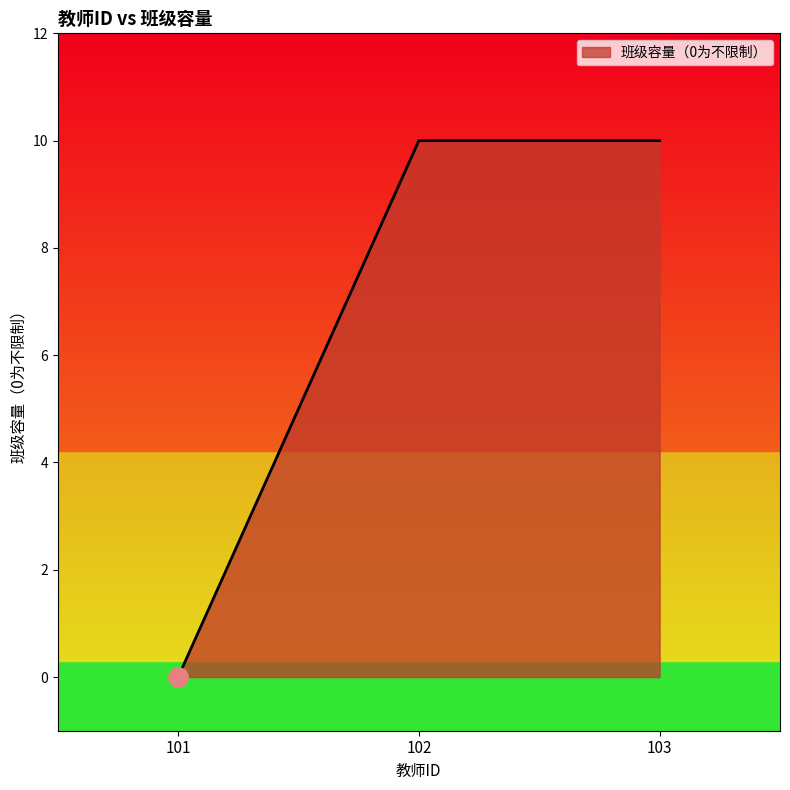

How many lines are shown in the chart?

1